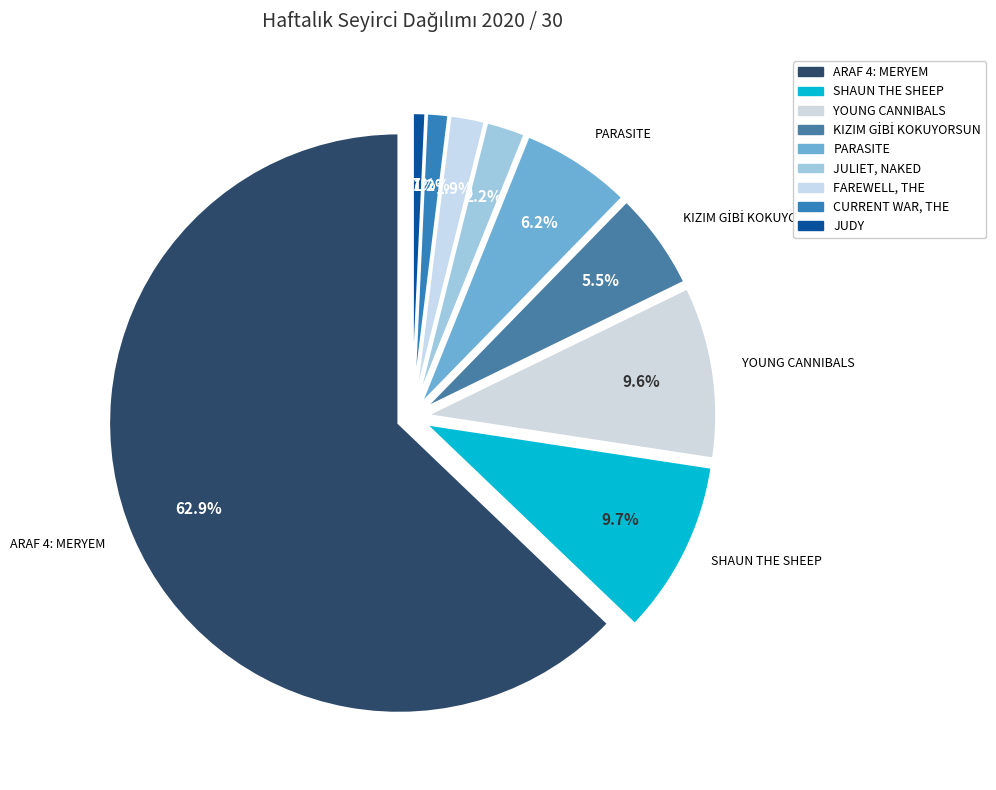

To the nearest percent, what portion does JULIET, NAKED represent?

2%